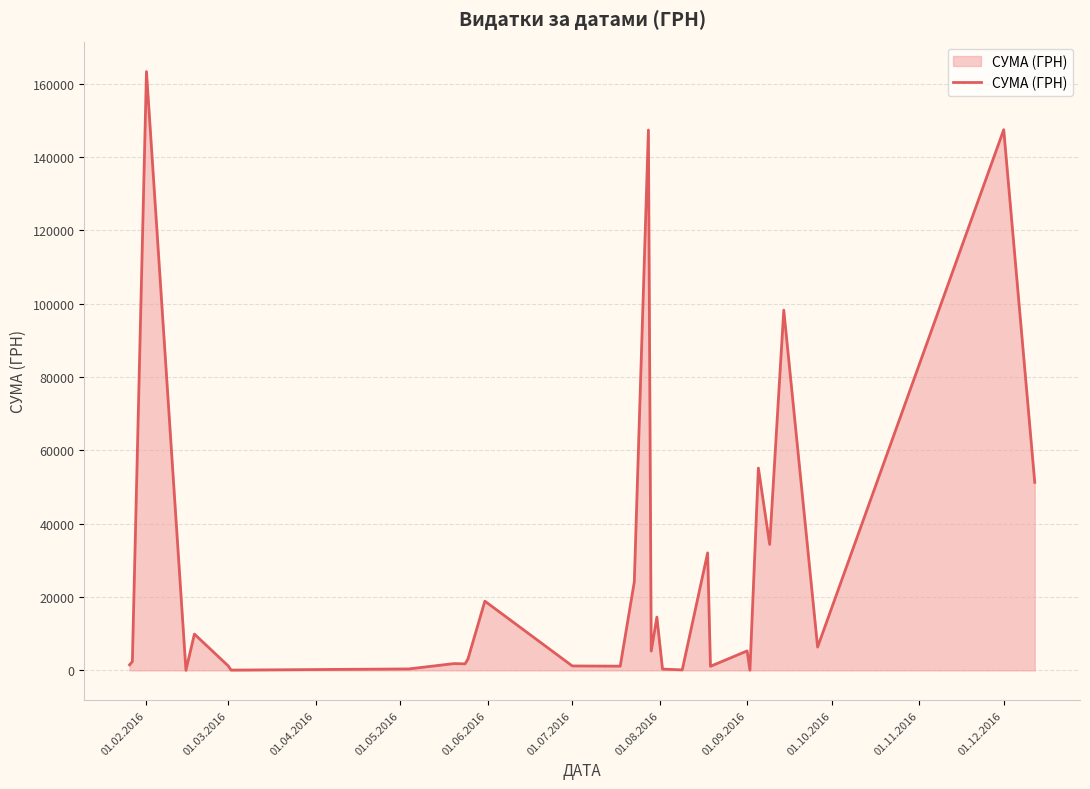

What is the greatest value displayed?

163342.2